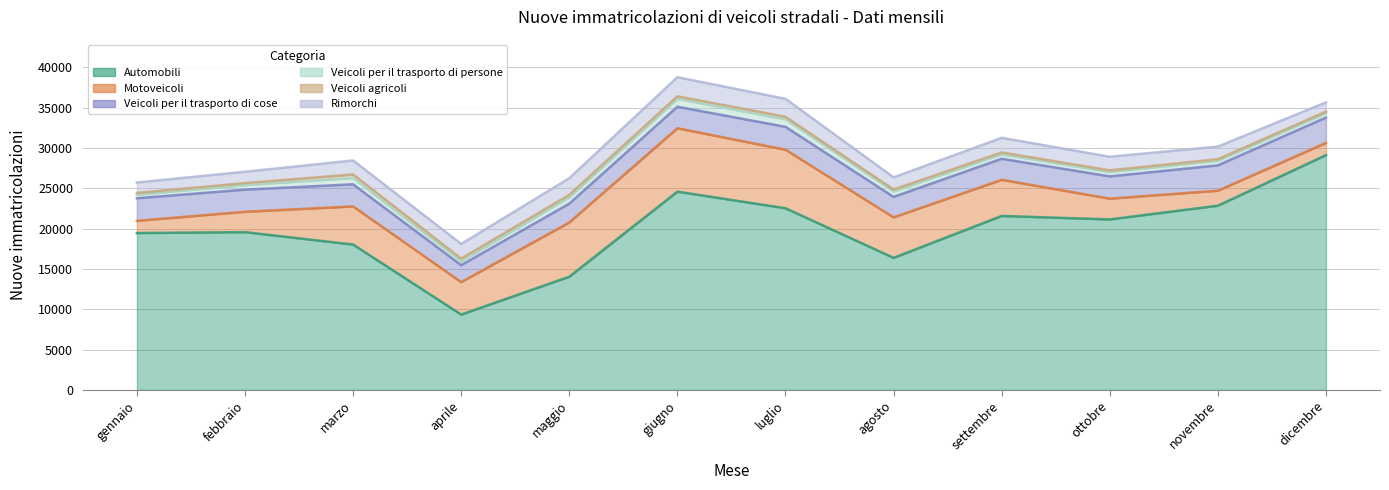

Reading right to left, list all the values displayed in this chart.

Automobili: 29129	22851	21148	21581	16381	22537	24593	14040	9343	18032	19571	19458
Motoveicoli: 1514	1860	2579	4482	5026	7261	7866	6733	4029	4731	2527	1512
Veicoli per il trasporto di cose: 3141	3146	2759	2612	2537	2839	2674	2333	2097	2744	2744	2804
Veicoli per il trasporto di persone: 548	576	539	558	677	931	984	788	471	785	575	438
Veicoli agricoli: 192	192	211	228	242	320	311	308	346	436	241	225
Rimorchi: 1154	1561	1689	1815	1503	2227	2370	2062	1815	1735	1408	1292